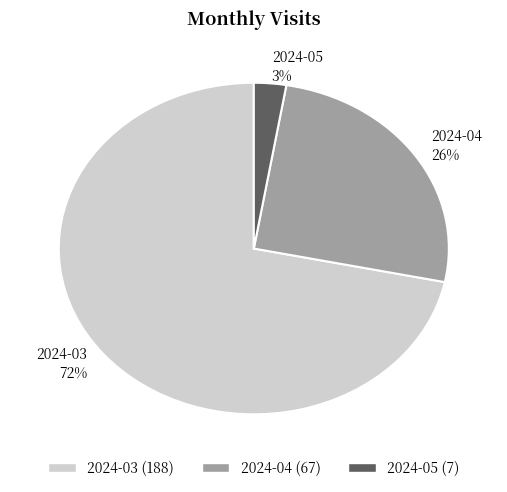

To the nearest percent, what is the difference between the 2024-03 and 2024-04 slice percentages?

46%